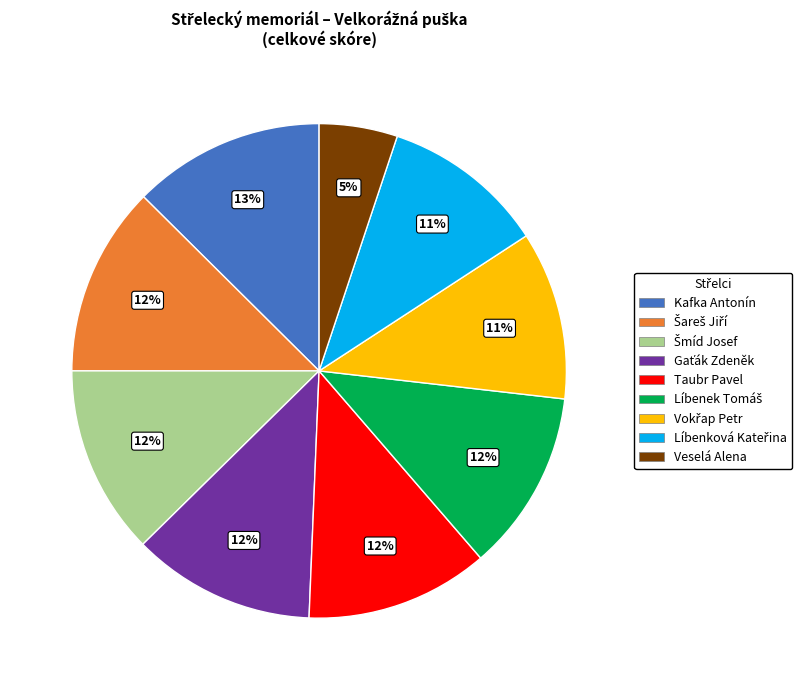

What is the smallest slice in the pie chart?

Veselá Alena